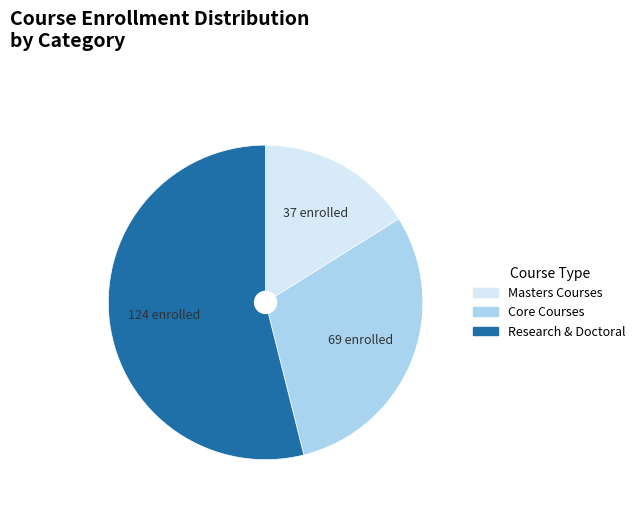

Combined, do Core Courses and Masters Courses account for over 50%?

No